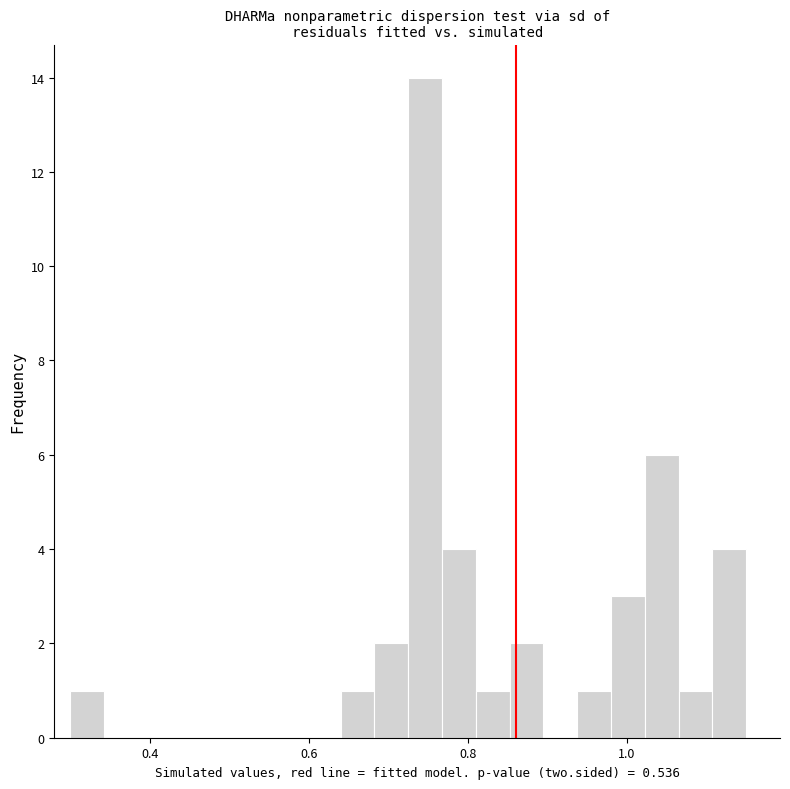

Read against the x-axis, roughly where is the centre of the tallest bar?

0.74